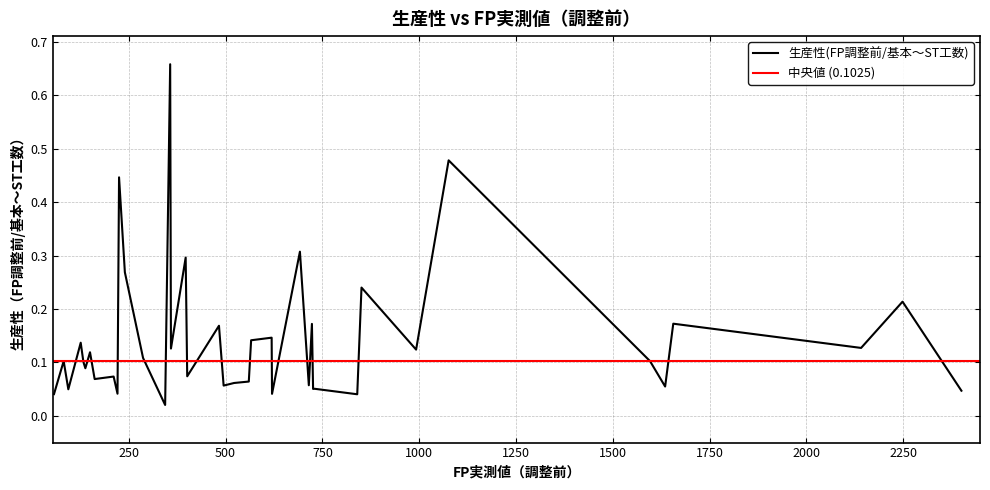

What is the difference between the second highest and second lowest values?

0.4